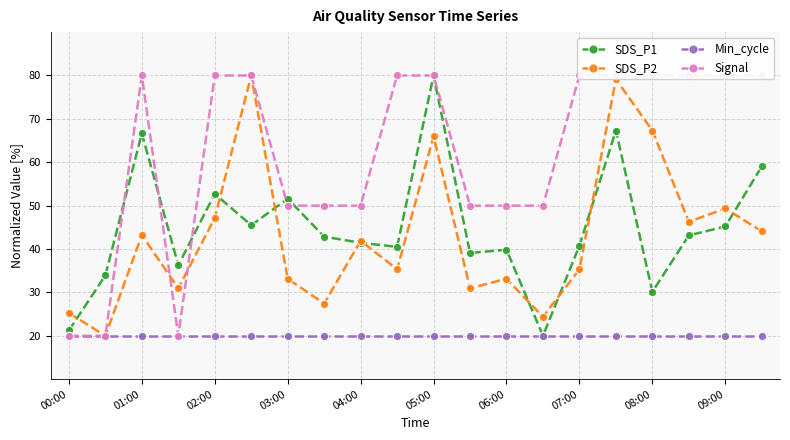

True or false: SDS_P2 and Signal intersect in this chart.

True